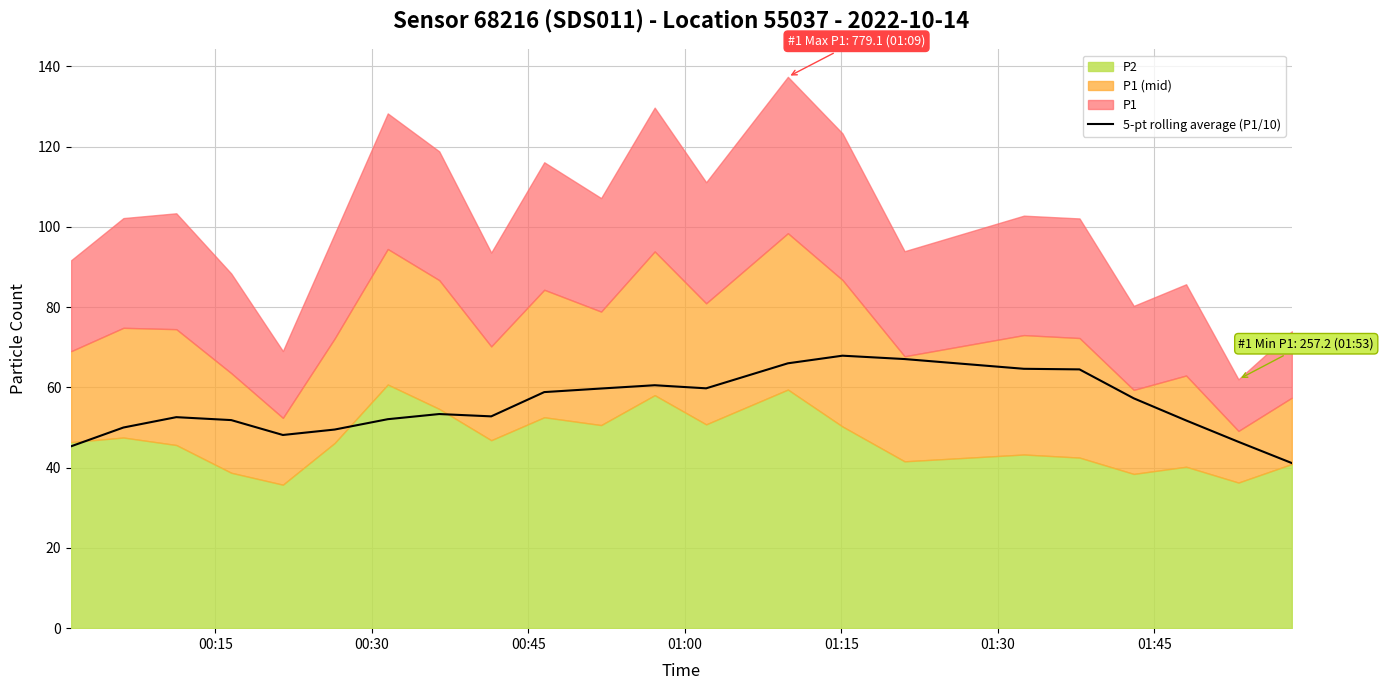

What is the highest value of the 5-pt rolling average (P1/10) series?

67.9